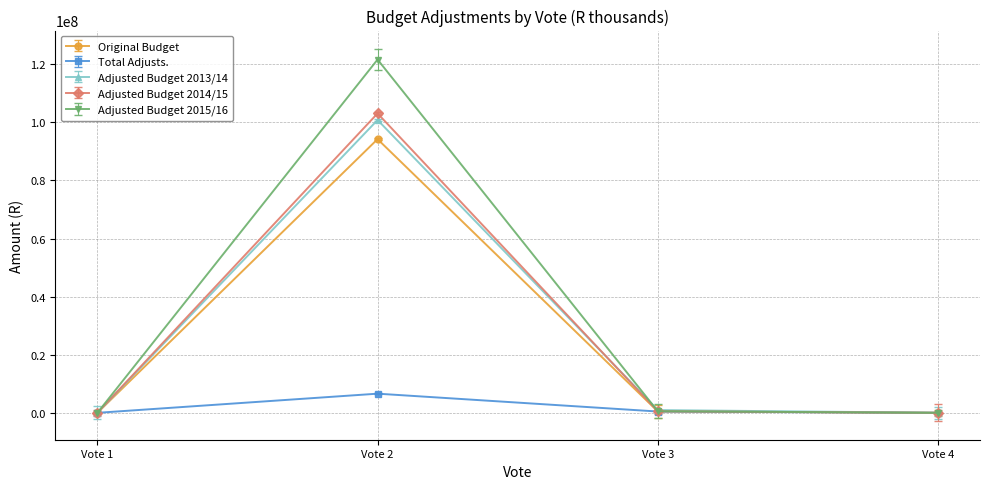

Is the value of Total Adjusts. at Vote 3 greater than the value of Adjusted Budget 2015/16 at Vote 2?

No